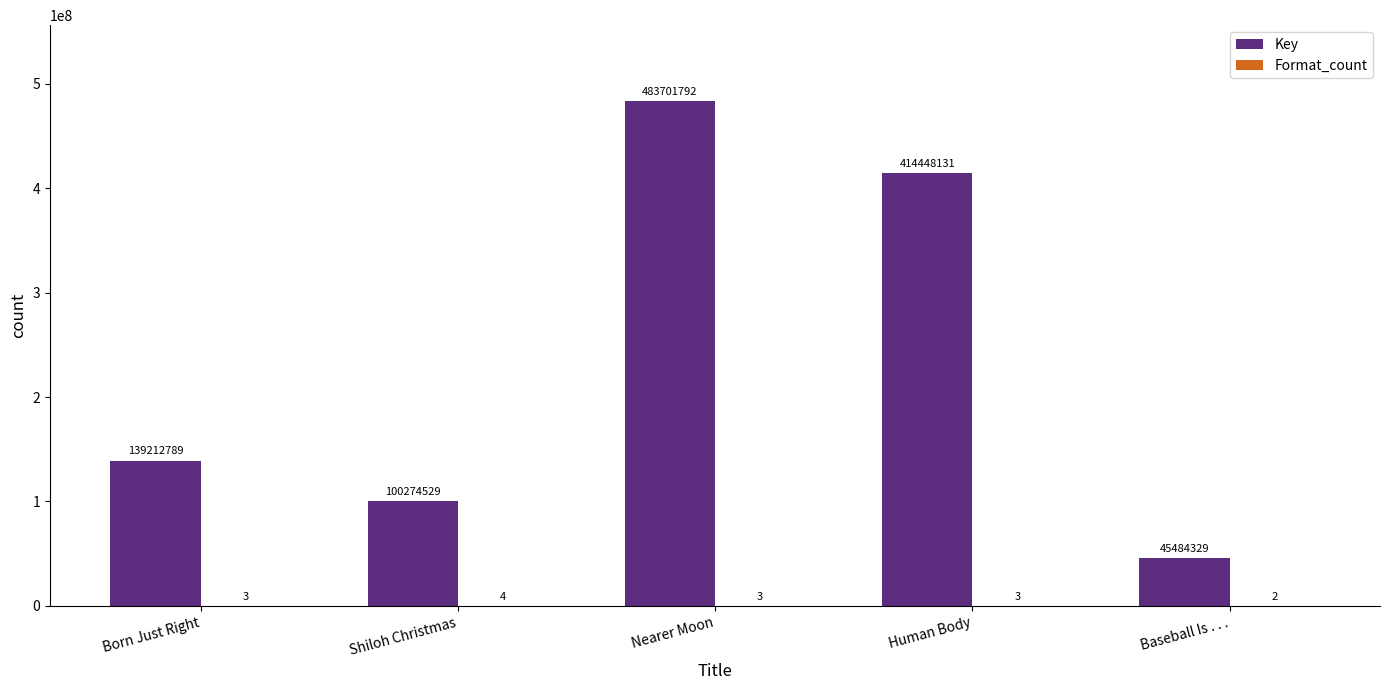

Which series has the largest total across all categories?

Key